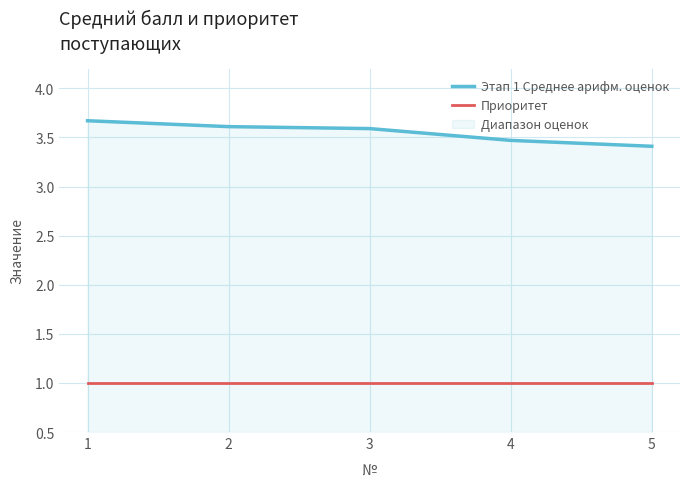

Reading left to right, list all the values displayed in this chart.

Этап 1 Среднее арифм. оценок: 3.7	3.6	3.6	3.5	3.4
Приоритет: 1.0	1.0	1.0	1.0	1.0